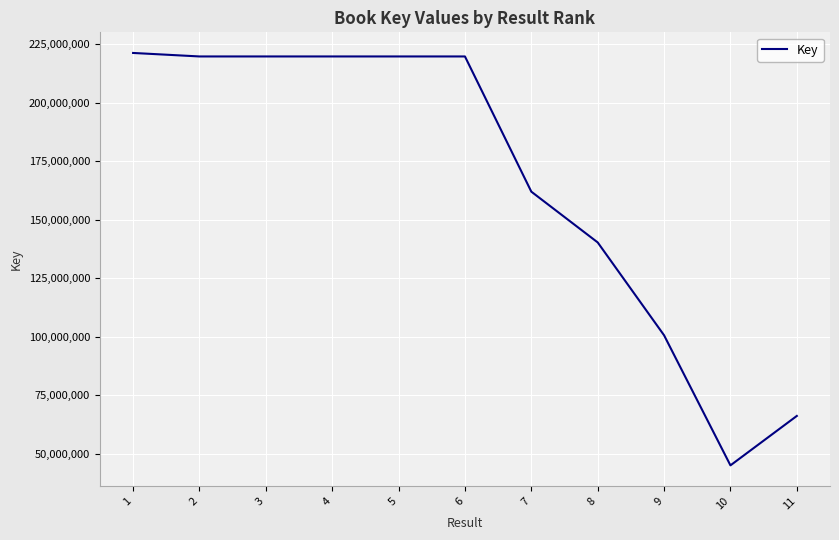

What is the minimum value shown in the chart?

45113784